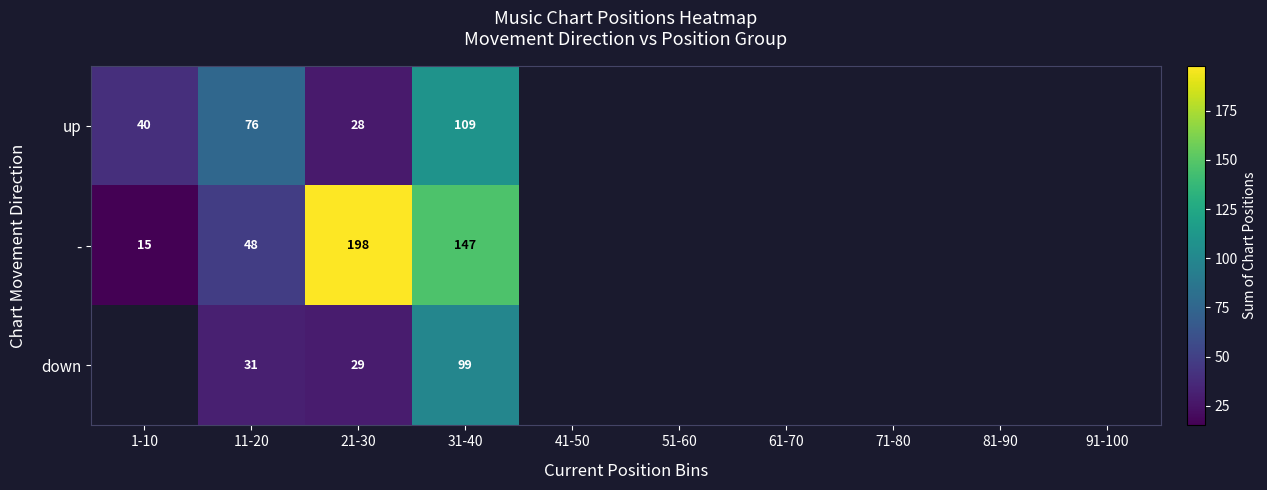

At how many categories does at least one series exceed 68?

3